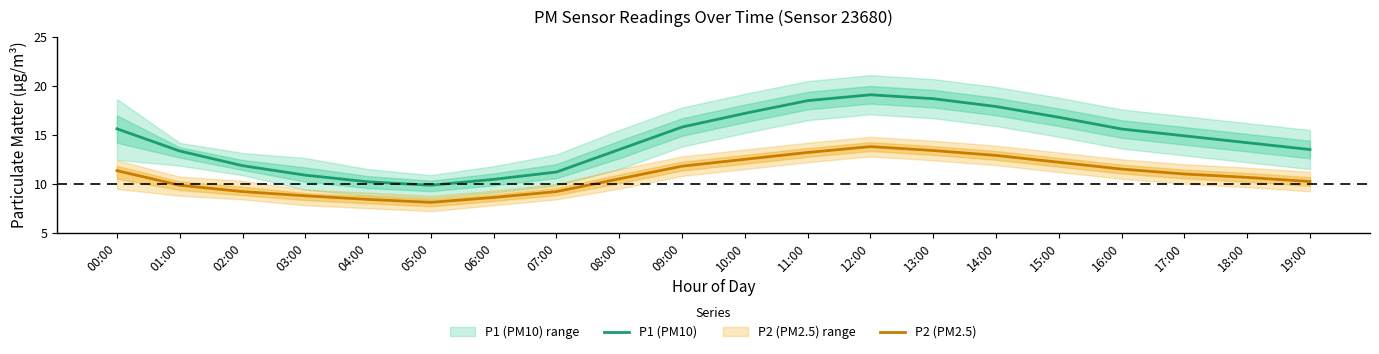

Reading right to left, transcribe all the data shown in this chart.

P1 (PM10): 13.5	14.2	14.9	15.6	16.8	17.9	18.7	19.1	18.5	17.2	15.8	13.5	11.2	10.4	9.8	10.2	10.9	11.8	13.3	15.6
P2 (PM2.5): 10.2	10.7	11.0	11.5	12.2	12.9	13.4	13.8	13.2	12.5	11.8	10.5	9.2	8.6	8.1	8.4	8.8	9.2	9.8	11.3